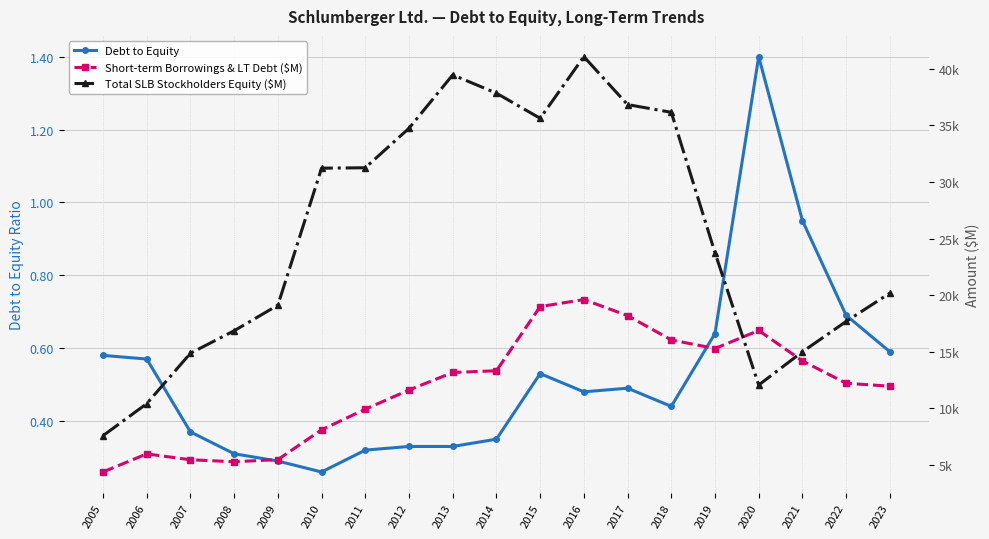

Rank the series by their maximum value, from highest to lowest.

Total SLB Stockholders Equity ($M), Short-term Borrowings & LT Debt ($M), Debt to Equity